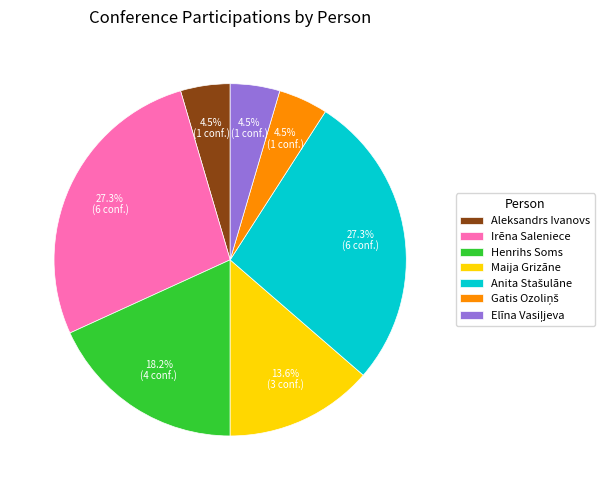

Approximately how many times larger is the value at Irēna Saleniece compared to Maija Grizāne?

2.0